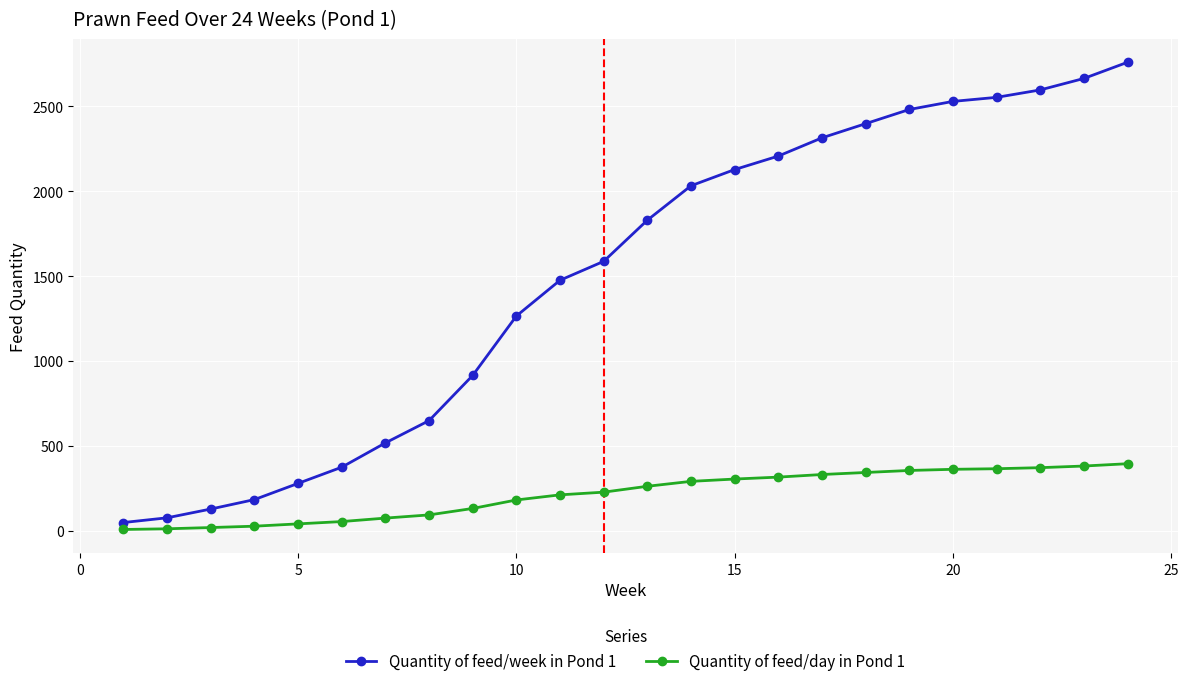

True or false: Quantity of feed/week in Pond 1 and Quantity of feed/day in Pond 1 intersect in this chart.

False